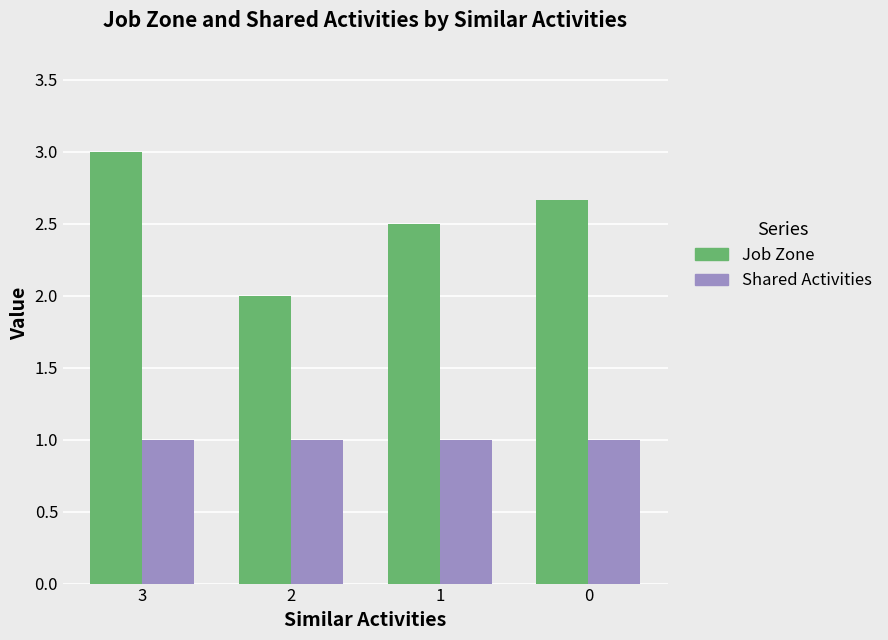

How many series are shown in this chart?

2